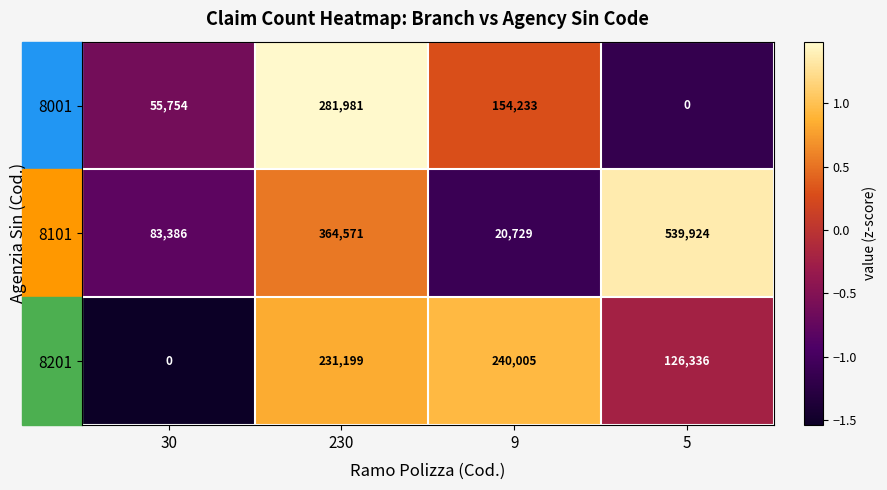

True or false: 8201 has a value of 0 at 30.

True